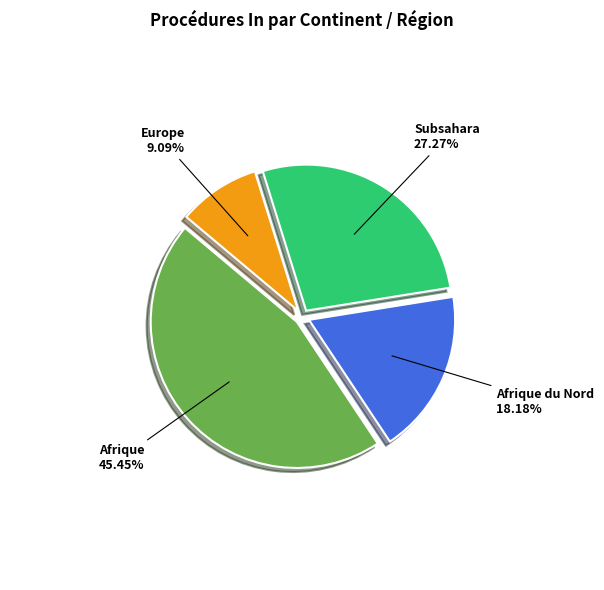

Do Afrique du Nord and Europe together represent more than half of the pie?

No